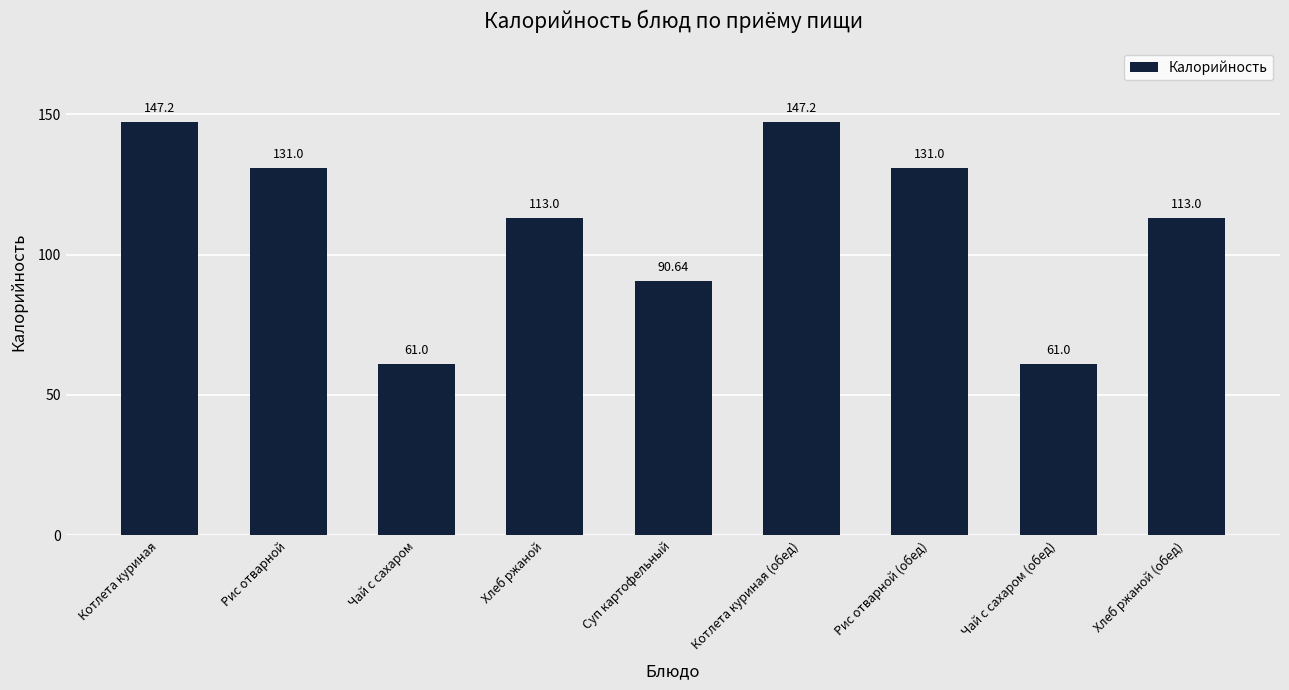

Does the chart contain stacked bars?

No